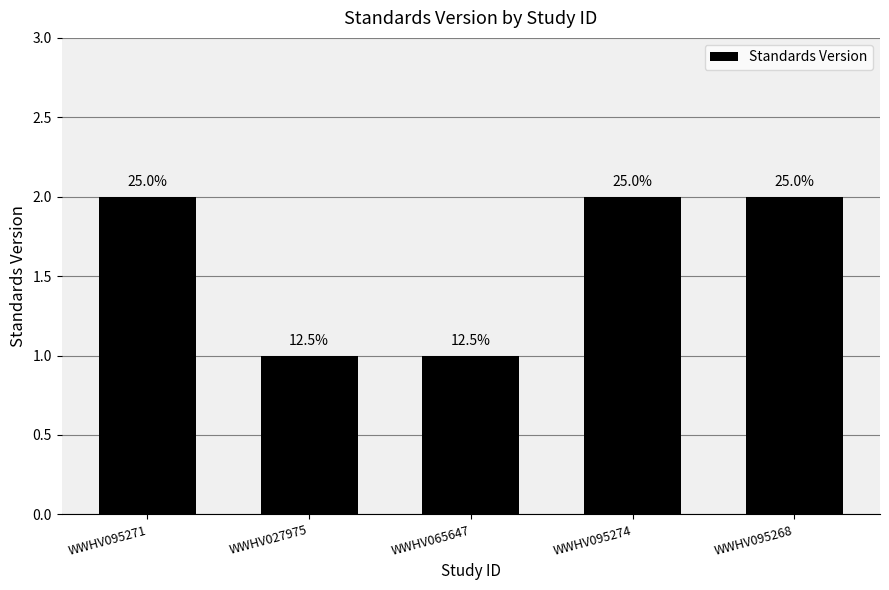

Approximately how many times larger is the value at WWHV095268 compared to WWHV095271?

1.0